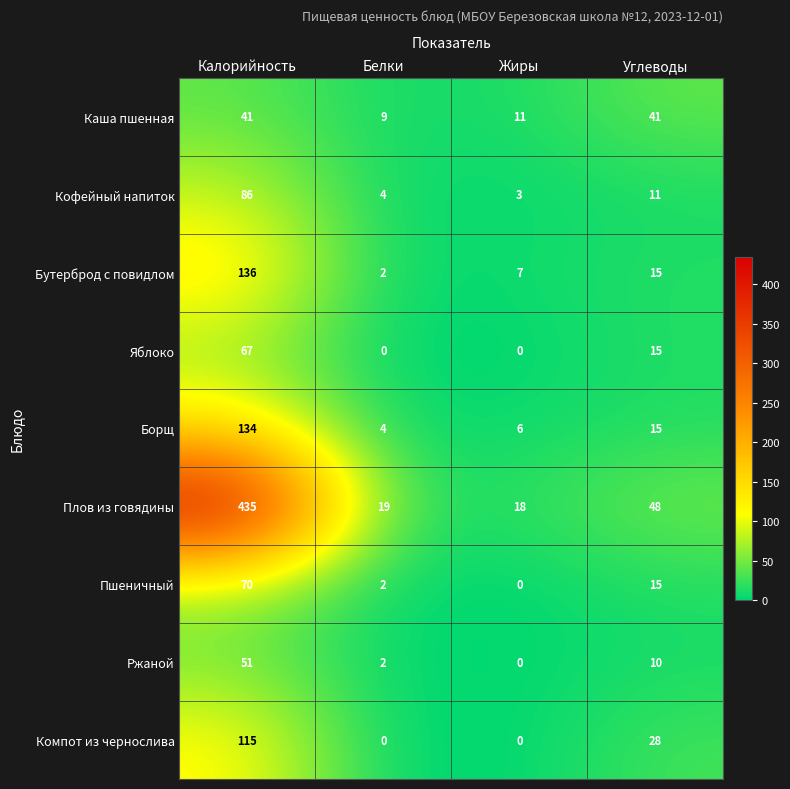

What is the average value of the Борщ series?

40